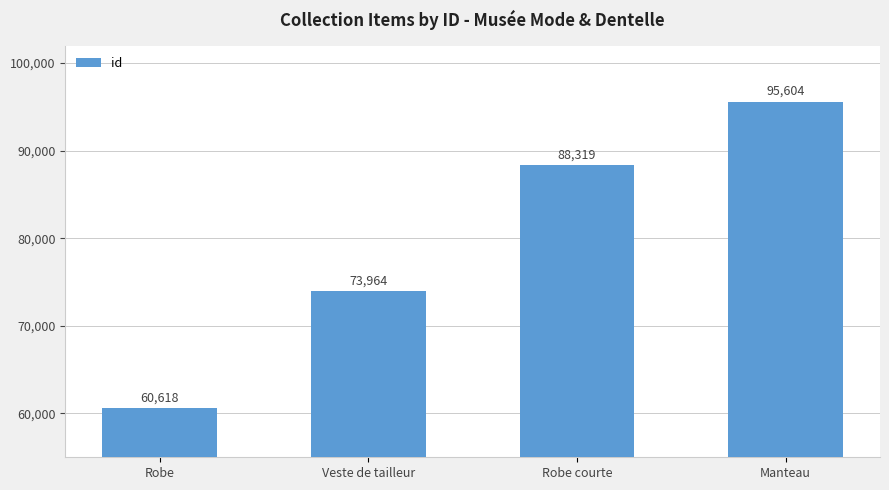

What value does the data have at Robe, to the nearest 50?

60600